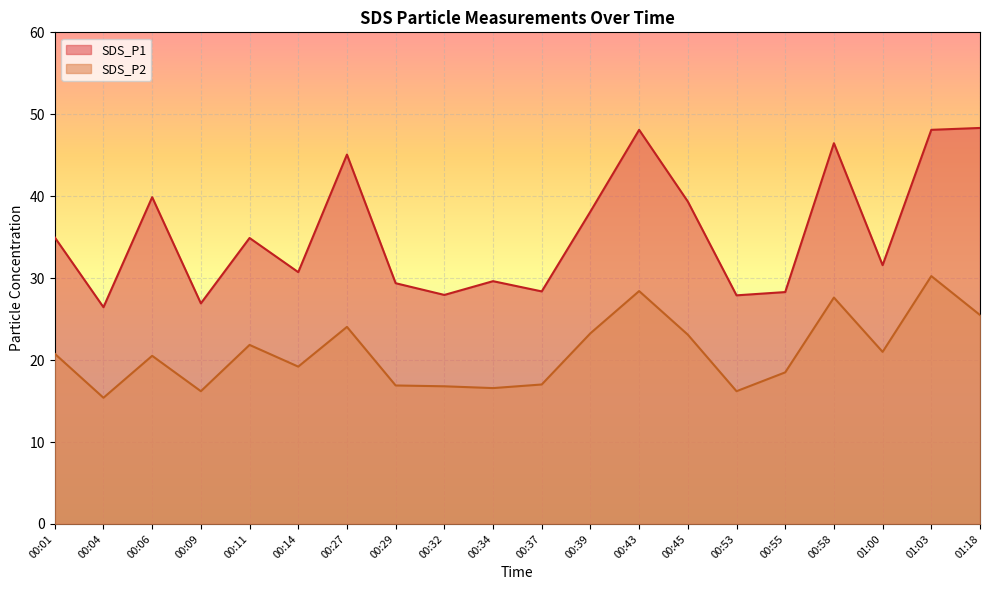

What are all the series names shown in the legend?

SDS_P1, SDS_P2